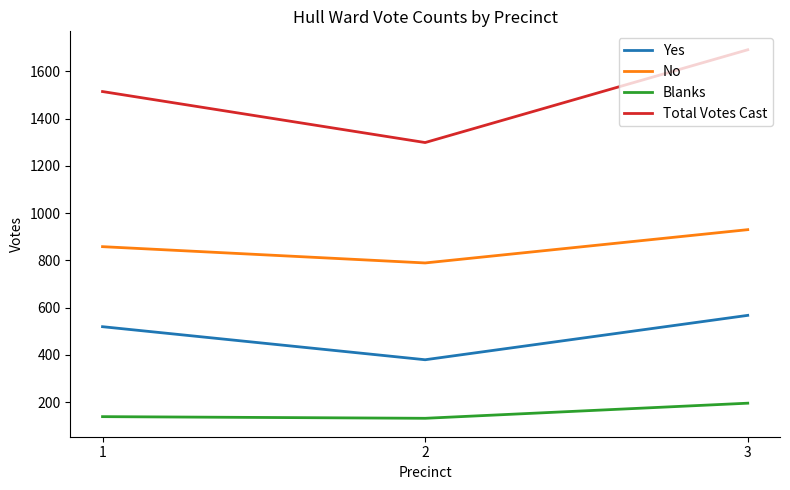

Is the value of Blanks at 1 greater than the value of Total Votes Cast at 3?

No